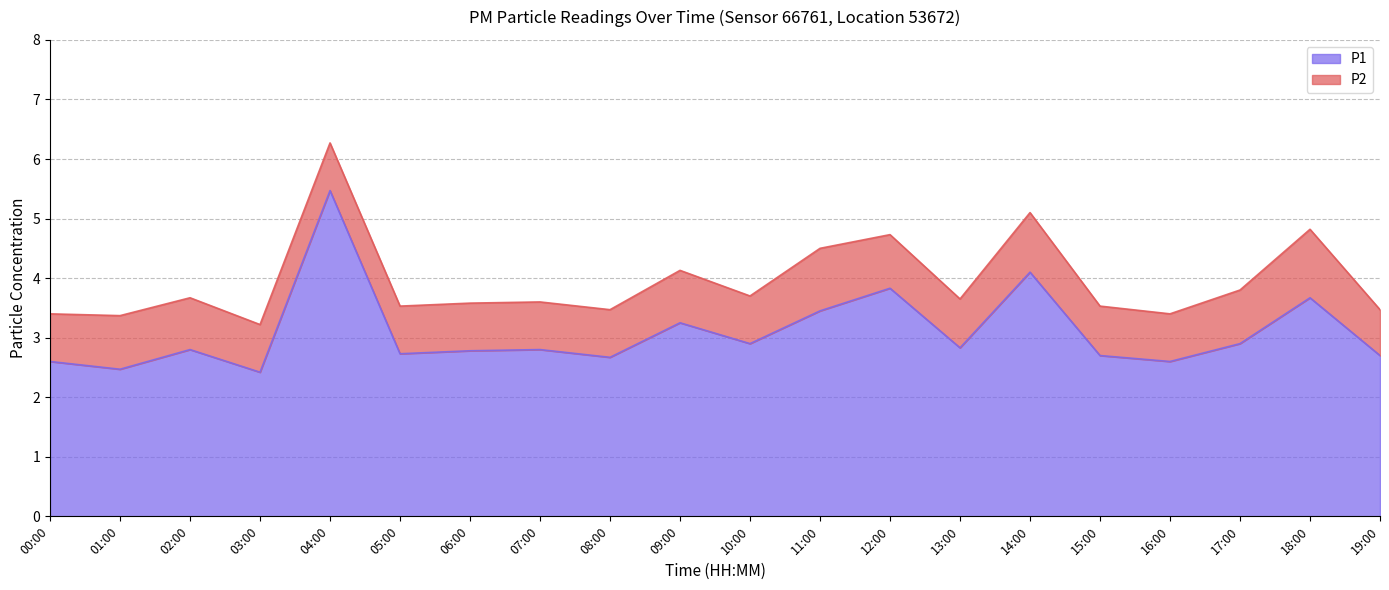

What is the label of the 1st point from the right?

19:00